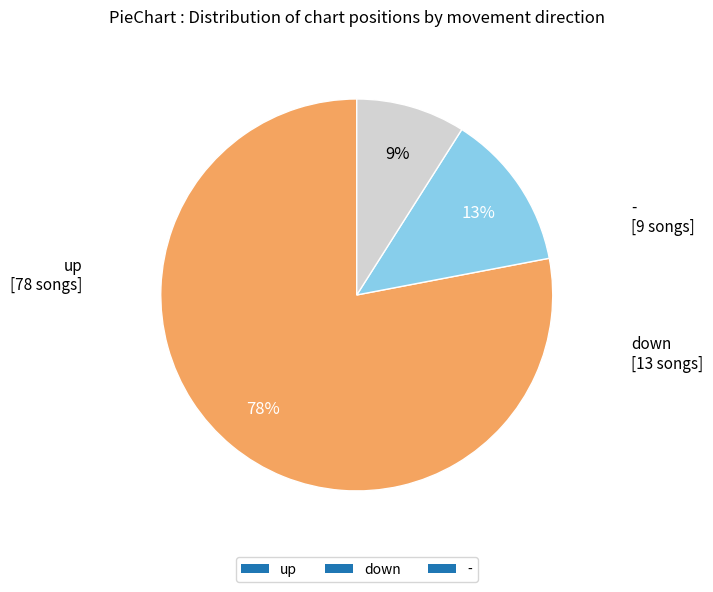

Is the sum of - and up greater than half?

Yes